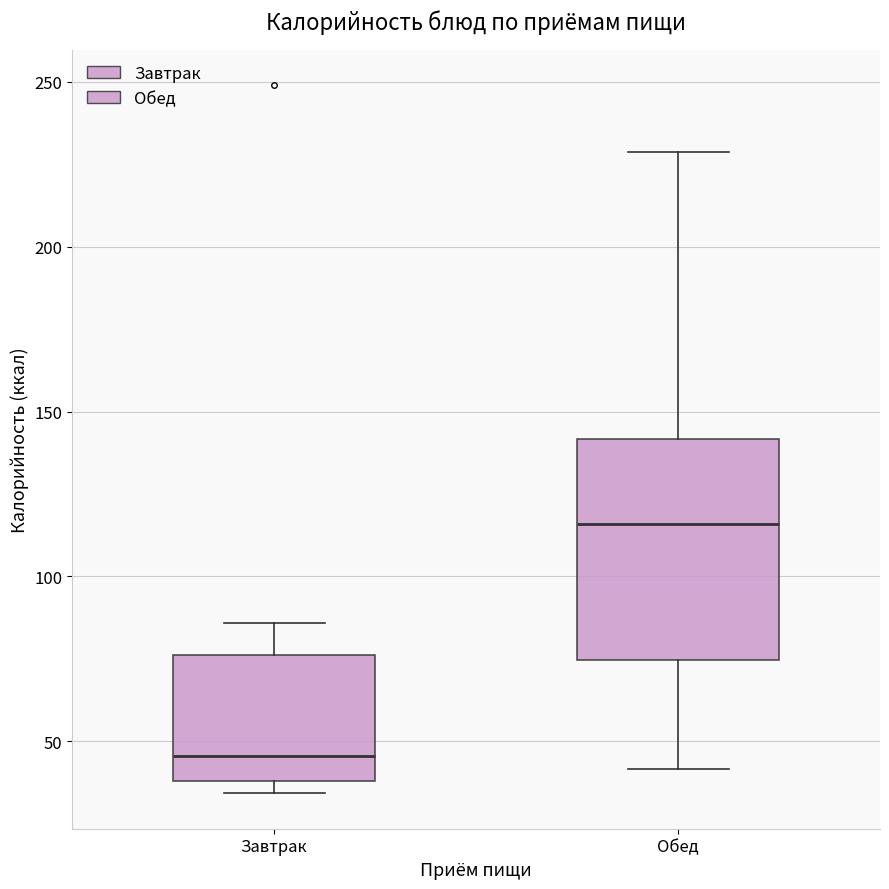

Where is the upper edge of the box for Обед on the y-axis? The values are not printed on the chart, so give them approximately, as read against the axis.

140